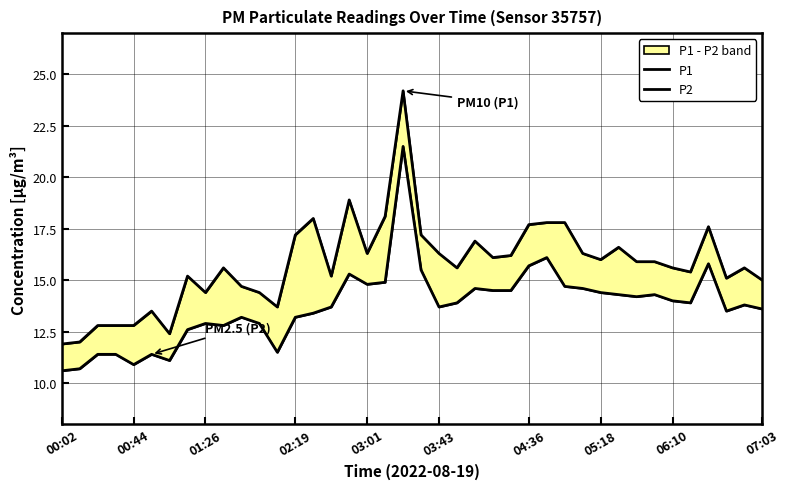

What are all the series names shown in the legend?

P1, P2